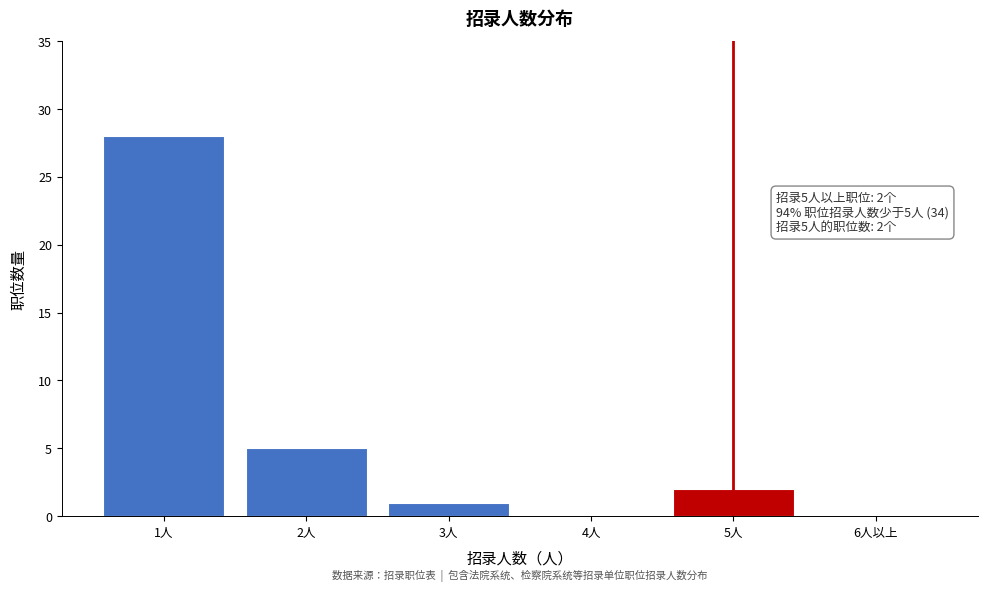

Reading left to right, extract all data points from this chart.

1人=28	2人=5	3人=1	4人=0	5人=2	6人以上=0